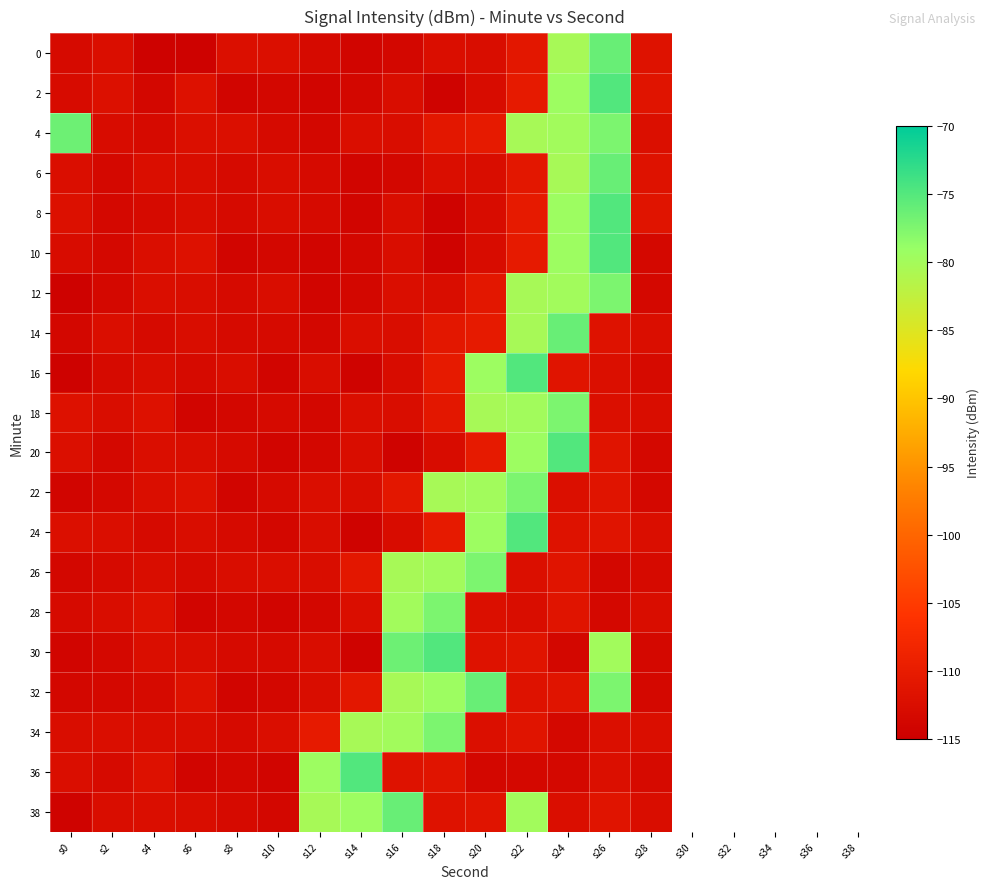

Reading right to left, extract all data points from this chart.

0: s28=-111.6	s26=-76.2	s24=-80.3	s22=-110.8	s20=-112.5	s18=-112.3	s16=-113.7	s14=-113.9	s12=-113.0	s10=-112.2	s8=-112.1	s6=-114.5	s4=-114.5	s2=-112.3	s0=-113.1
2: s28=-111.4	s26=-74.9	s24=-79.5	s22=-110.3	s20=-112.7	s18=-114.3	s16=-112.5	s14=-113.7	s12=-113.9	s10=-113.6	s8=-113.9	s6=-111.8	s4=-113.5	s2=-112.0	s0=-112.9
4: s28=-112.1	s26=-77.3	s24=-79.9	s22=-80.3	s20=-110.3	s18=-110.8	s16=-112.5	s14=-112.3	s12=-113.7	s10=-113.0	s8=-112.2	s6=-112.1	s4=-113.0	s2=-112.7	s0=-76.5
6: s28=-111.6	s26=-76.2	s24=-80.3	s22=-110.8	s20=-112.5	s18=-112.3	s16=-113.7	s14=-113.9	s12=-113.0	s10=-112.5	s8=-113.1	s6=-112.5	s4=-112.3	s2=-113.5	s0=-112.3
8: s28=-111.3	s26=-74.9	s24=-79.5	s22=-110.3	s20=-112.7	s18=-114.3	s16=-112.5	s14=-113.9	s12=-113.0	s10=-112.5	s8=-113.1	s6=-112.5	s4=-113.1	s2=-113.3	s0=-112.0
10: s28=-113.5	s26=-74.9	s24=-79.5	s22=-110.3	s20=-112.7	s18=-114.3	s16=-112.5	s14=-113.7	s12=-113.9	s10=-113.6	s8=-113.9	s6=-111.8	s4=-112.3	s2=-113.5	s0=-112.7
12: s28=-113.3	s26=-77.3	s24=-79.9	s22=-80.3	s20=-110.8	s18=-112.5	s16=-112.3	s14=-113.7	s12=-113.9	s10=-112.5	s8=-113.1	s6=-112.5	s4=-112.3	s2=-113.3	s0=-114.5
14: s28=-112.3	s26=-111.6	s24=-76.2	s22=-80.3	s20=-110.3	s18=-110.8	s16=-112.5	s14=-112.3	s12=-113.7	s10=-113.0	s8=-113.1	s6=-112.5	s4=-113.1	s2=-112.3	s0=-113.5
16: s28=-113.1	s26=-112.1	s24=-111.3	s22=-74.9	s20=-79.5	s18=-110.3	s16=-112.7	s14=-114.3	s12=-112.5	s10=-113.9	s8=-112.5	s6=-113.1	s4=-112.5	s2=-113.1	s0=-114.5
18: s28=-112.5	s26=-112.1	s24=-77.3	s22=-79.9	s20=-80.3	s18=-110.8	s16=-112.5	s14=-112.3	s12=-113.7	s10=-113.0	s8=-113.6	s6=-113.9	s4=-111.8	s2=-112.5	s0=-111.8
20: s28=-113.5	s26=-111.3	s24=-74.9	s22=-79.5	s20=-110.3	s18=-112.7	s16=-114.3	s14=-112.5	s12=-113.7	s10=-113.9	s8=-113.1	s6=-112.5	s4=-112.3	s2=-113.5	s0=-112.1
22: s28=-113.3	s26=-111.3	s24=-112.1	s22=-77.3	s20=-79.9	s18=-80.3	s16=-110.8	s14=-112.5	s12=-112.3	s10=-113.0	s8=-113.9	s6=-111.8	s4=-112.3	s2=-113.3	s0=-113.9
24: s28=-112.3	s26=-111.4	s24=-111.6	s22=-74.9	s20=-79.5	s18=-110.3	s16=-112.7	s14=-114.3	s12=-112.5	s10=-113.7	s8=-113.1	s6=-112.5	s4=-113.1	s2=-112.3	s0=-112.2
26: s28=-113.1	s26=-113.5	s24=-111.3	s22=-112.1	s20=-77.3	s18=-79.9	s16=-80.3	s14=-110.8	s12=-112.5	s10=-112.3	s8=-112.5	s6=-113.1	s4=-112.5	s2=-113.1	s0=-113.6
28: s28=-112.5	s26=-113.5	s24=-111.3	s22=-112.5	s20=-112.1	s18=-77.3	s16=-79.9	s14=-112.3	s12=-113.7	s10=-113.9	s8=-113.6	s6=-113.9	s4=-111.8	s2=-112.5	s0=-113.0
30: s28=-113.5	s26=-79.9	s24=-113.5	s22=-111.4	s20=-111.6	s18=-74.9	s16=-76.5	s14=-114.3	s12=-112.5	s10=-113.0	s8=-113.1	s6=-112.5	s4=-112.3	s2=-113.5	s0=-113.9
32: s28=-113.3	s26=-77.3	s24=-111.4	s22=-111.6	s20=-76.2	s18=-79.5	s16=-80.3	s14=-110.8	s12=-112.5	s10=-113.7	s8=-113.9	s6=-111.8	s4=-113.1	s2=-113.3	s0=-113.7
34: s28=-112.3	s26=-112.1	s24=-113.5	s22=-111.3	s20=-112.1	s18=-77.3	s16=-79.9	s14=-80.3	s12=-110.3	s10=-112.3	s8=-113.1	s6=-112.5	s4=-112.5	s2=-112.3	s0=-112.5
36: s28=-113.1	s26=-112.1	s24=-113.3	s22=-113.5	s20=-113.5	s18=-111.4	s16=-111.6	s14=-74.9	s12=-79.5	s10=-113.9	s8=-113.6	s6=-113.9	s4=-111.8	s2=-113.1	s0=-112.3
38: s28=-112.5	s26=-111.3	s24=-112.3	s22=-79.9	s20=-111.4	s18=-111.6	s16=-76.2	s14=-79.5	s12=-80.3	s10=-113.7	s8=-113.1	s6=-112.5	s4=-112.3	s2=-112.5	s0=-114.3